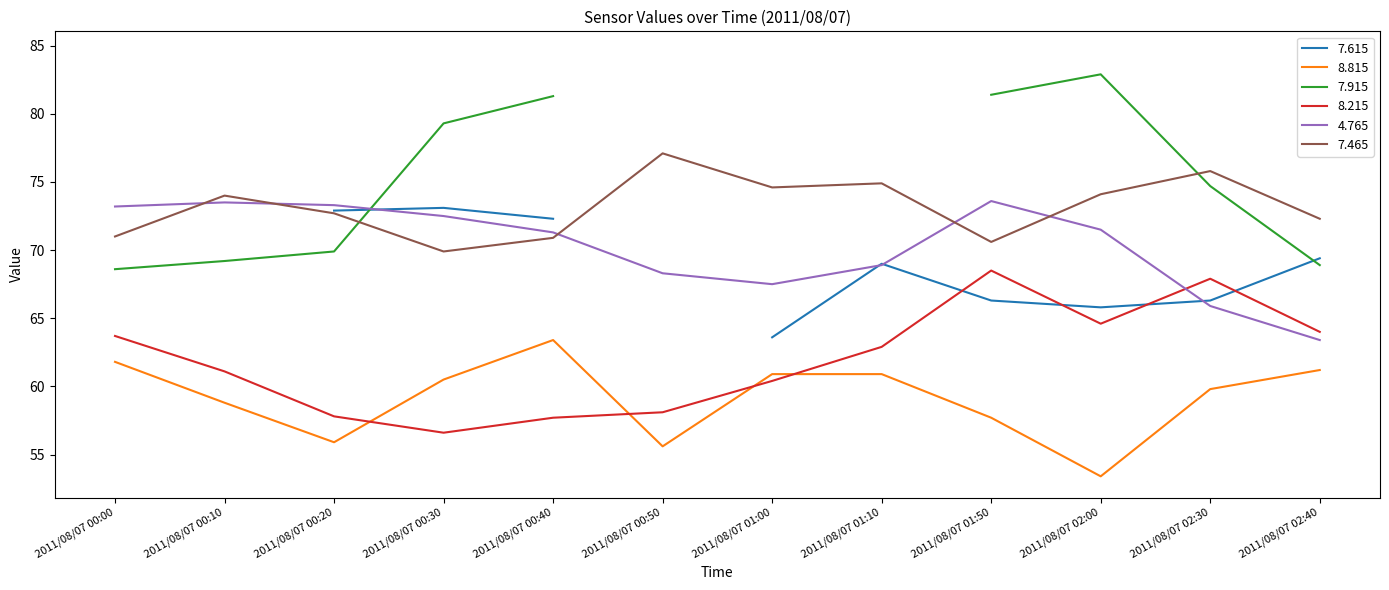

Is the value of 8.215 at 2011/08/07 00:10 greater than the value of 7.465 at 2011/08/07 02:00?

No